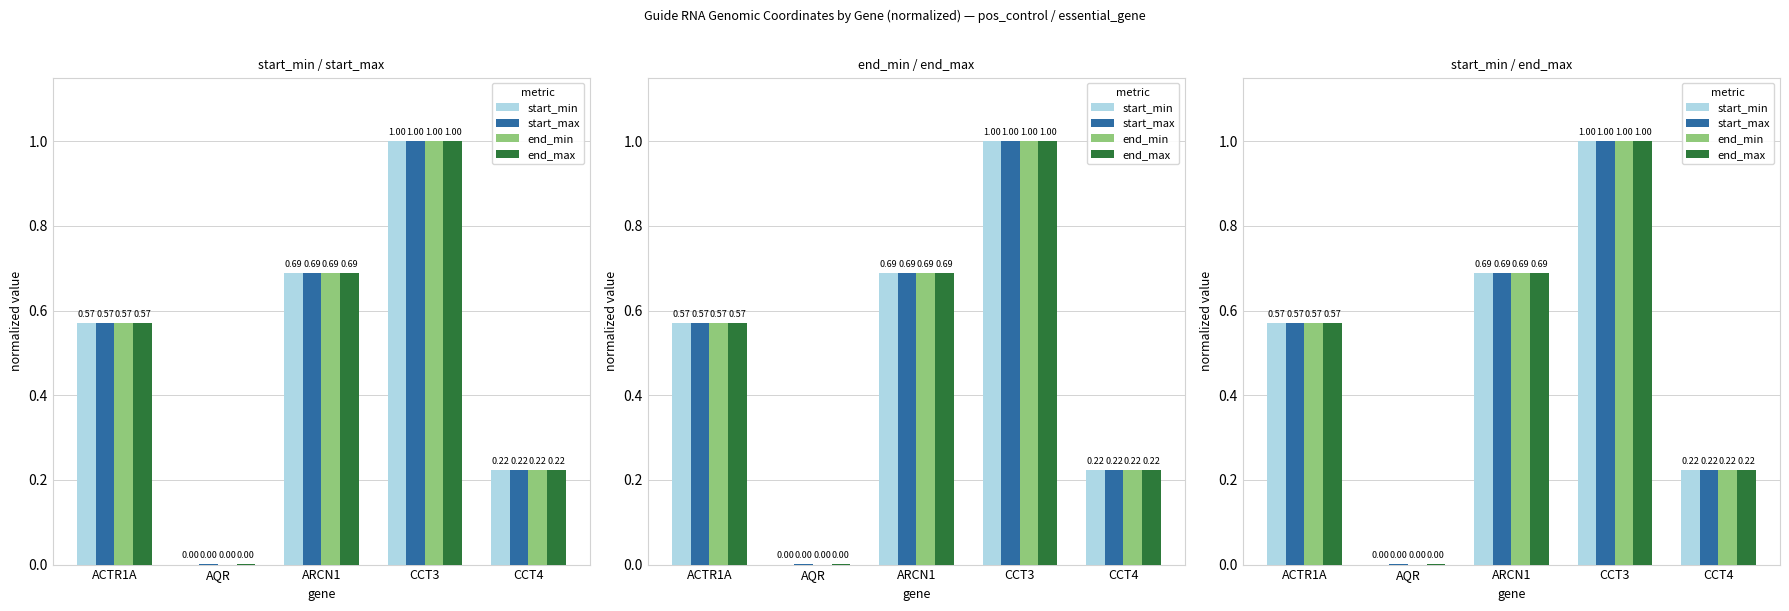

At CCT3, list the series in order from largest to smallest.

end_max, start_max, end_min, start_min